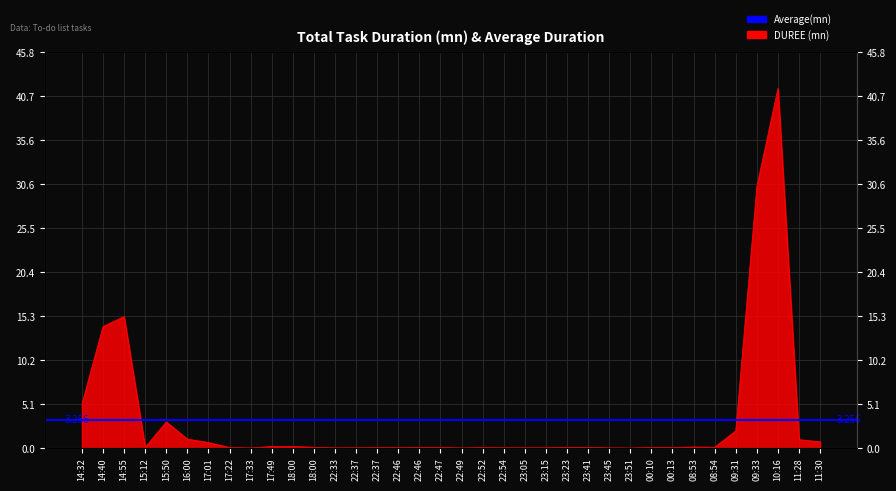

The value at 23:41 is 0.2. True or false?

False